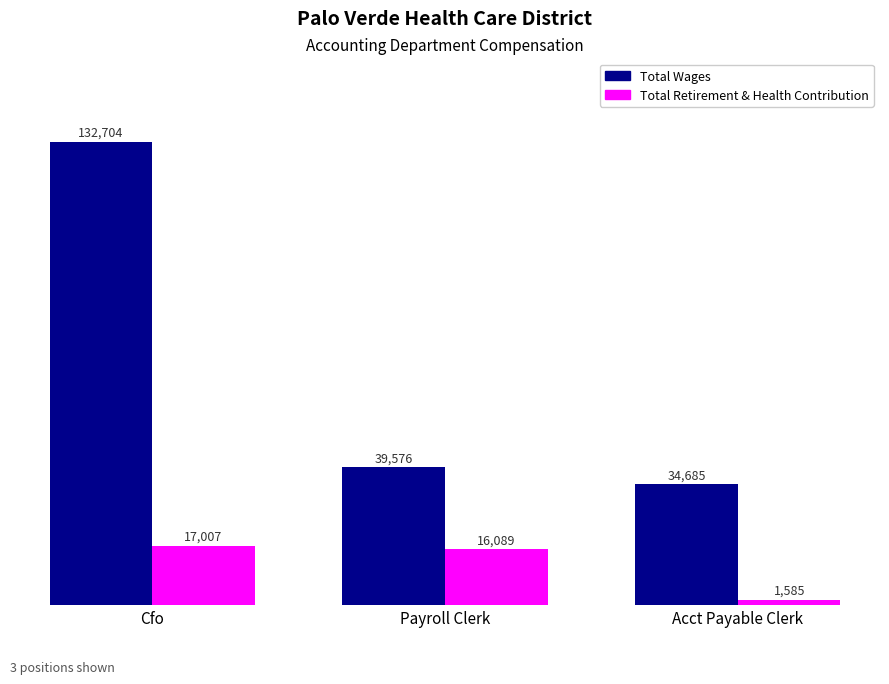

What position from the right is Acct Payable Clerk?

1